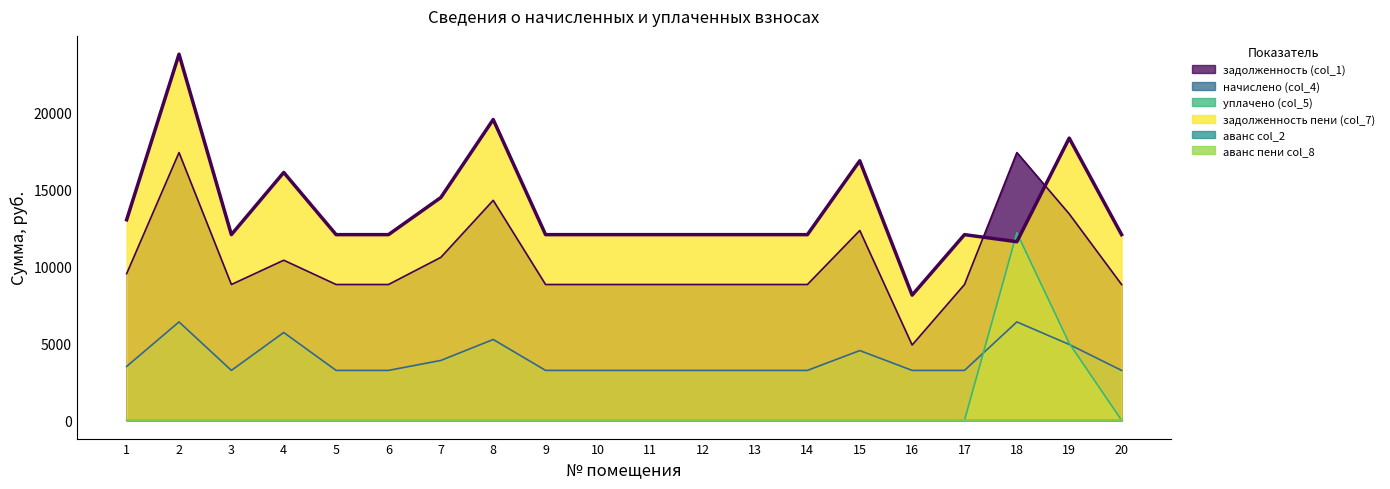

Which category has the highest value in the начислено (col_4) series?

2